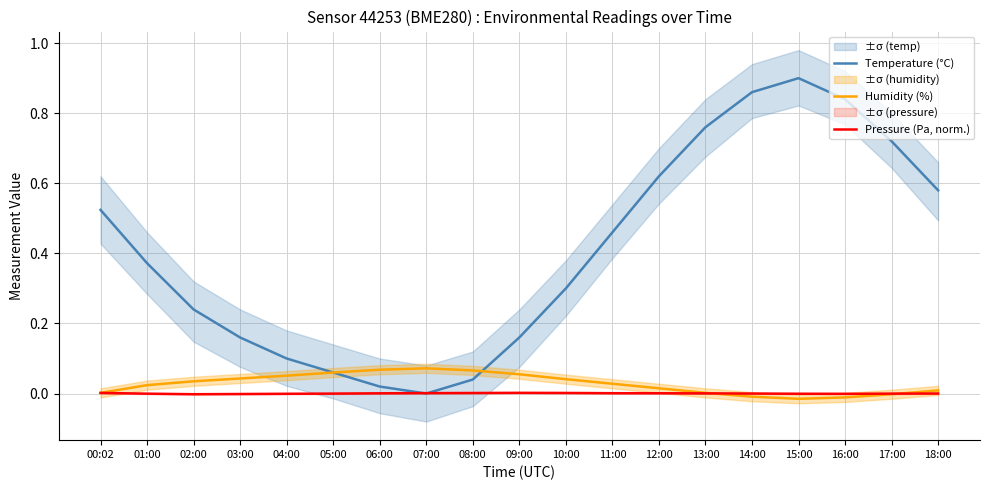

What is the maximum value shown in the chart?

0.9